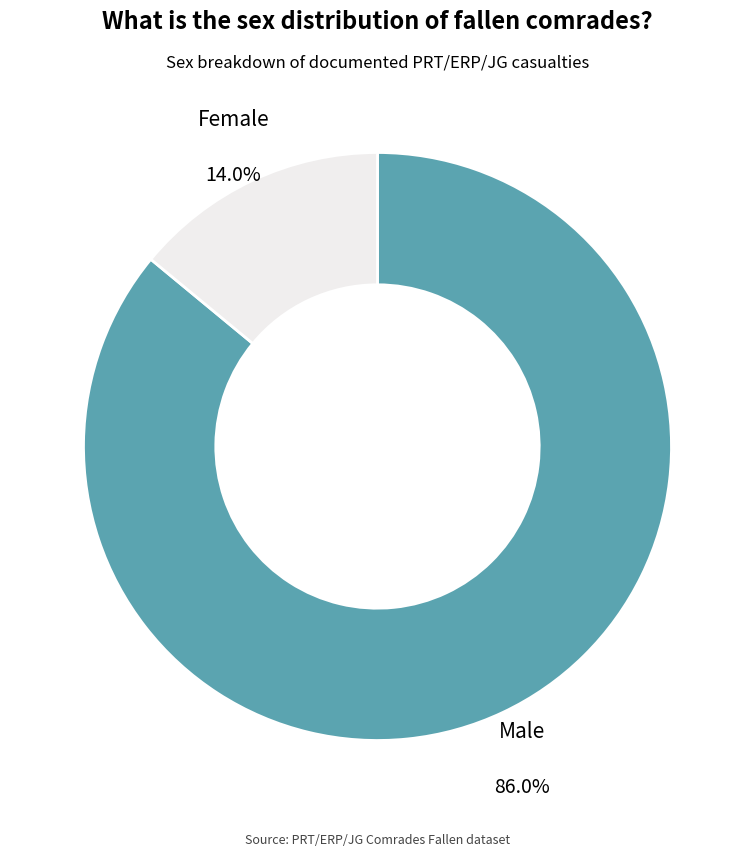

Between Female and Male, which is larger?

Male